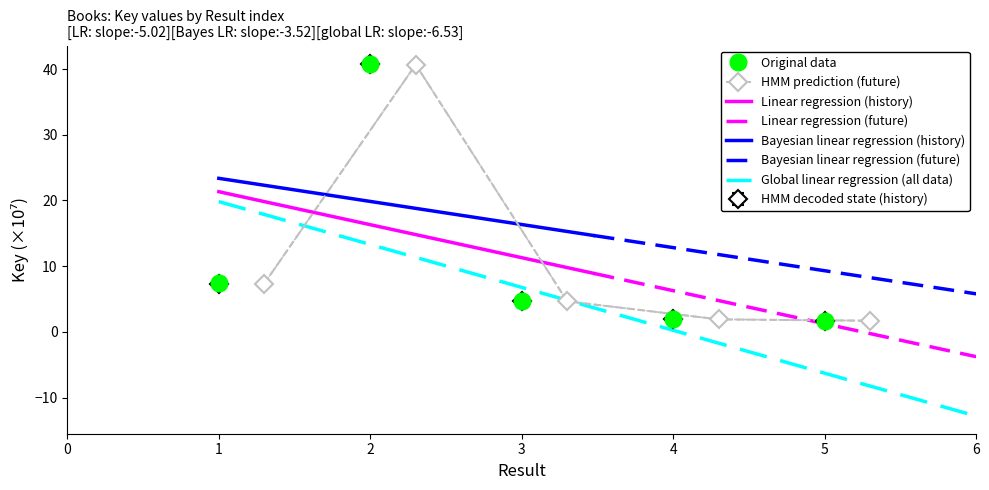

What is the smallest value displayed?

1.7